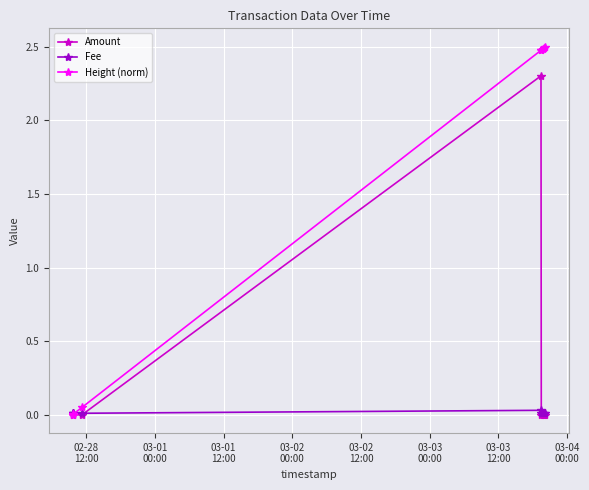

What is the maximum value for Height (norm)?

2.5